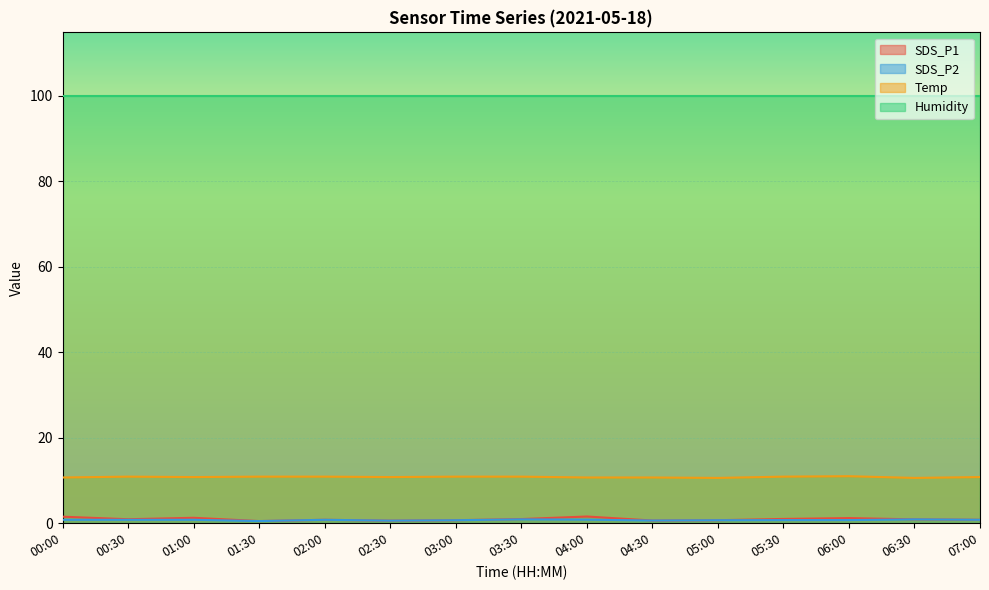

Is the value of SDS_P2 at 00:30 greater than the value of SDS_P1 at 01:30?

Yes